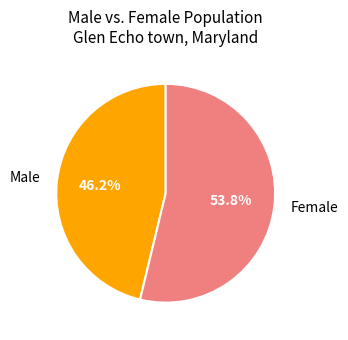

Approximately how many times larger is the value at Male compared to Female?

0.9